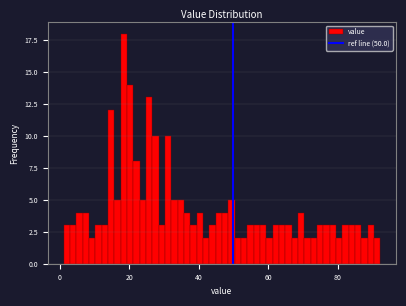

Read against the x-axis, roughly where is the centre of the tallest bar?

18